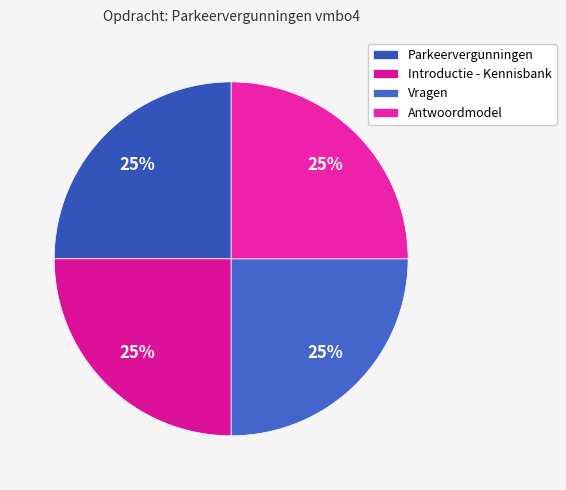

Is it true that Introductie - Kennisbank is 20% of the pie?

False